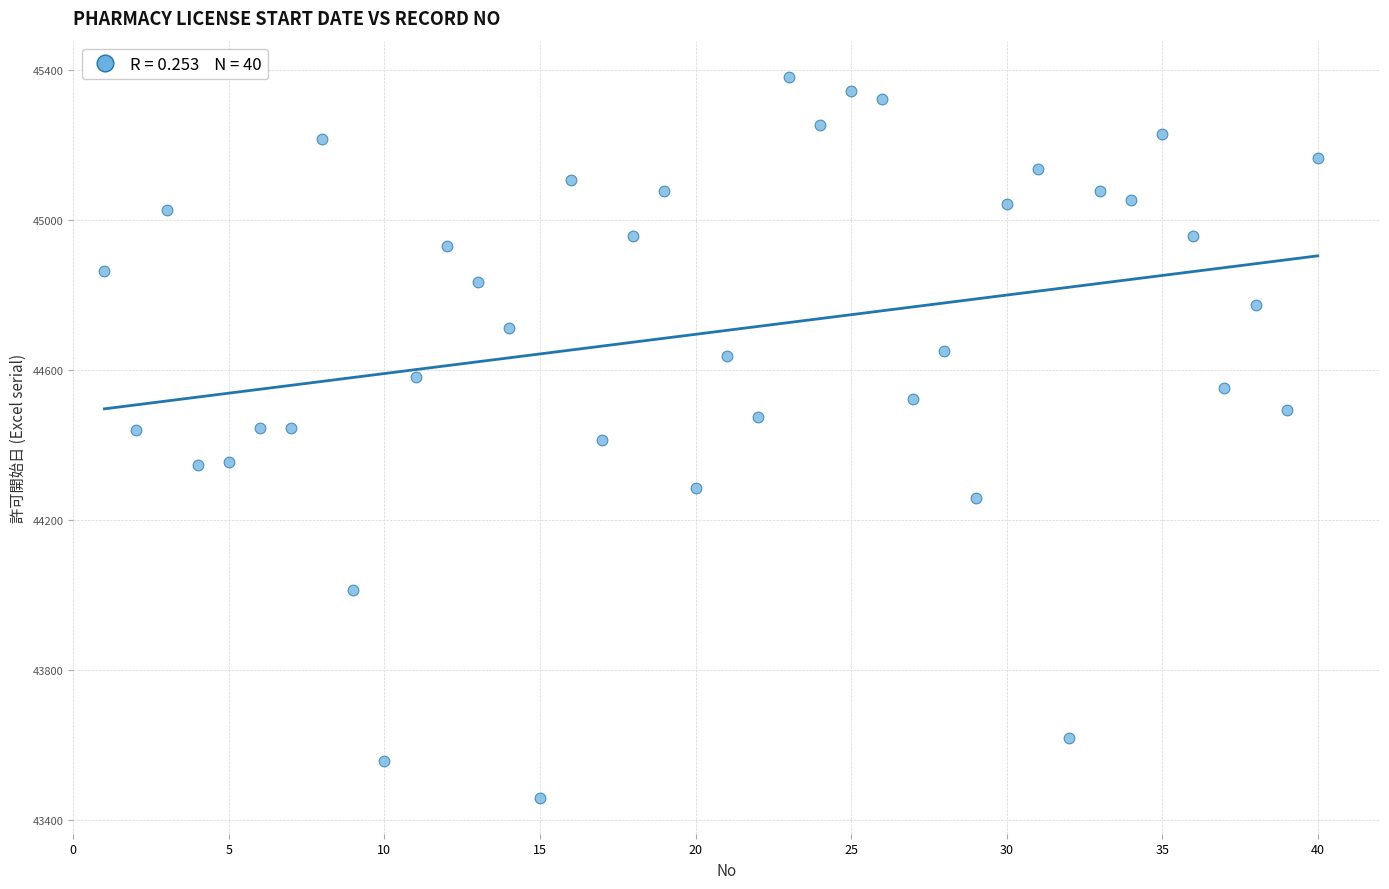

What is the range of Y values (max minus min)?

1923